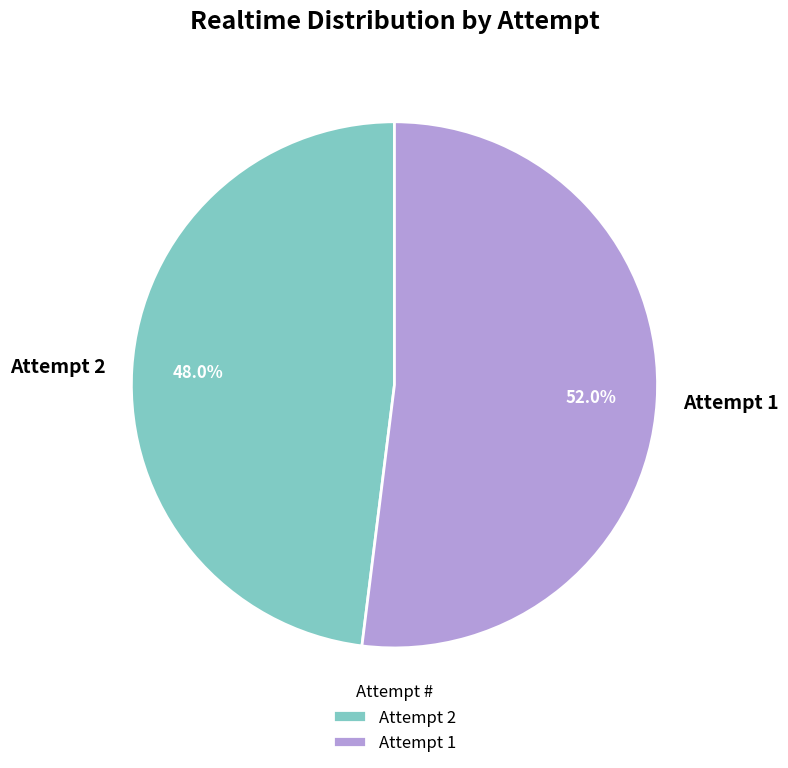

Rank the categories by value from highest to lowest.

Attempt 1, Attempt 2